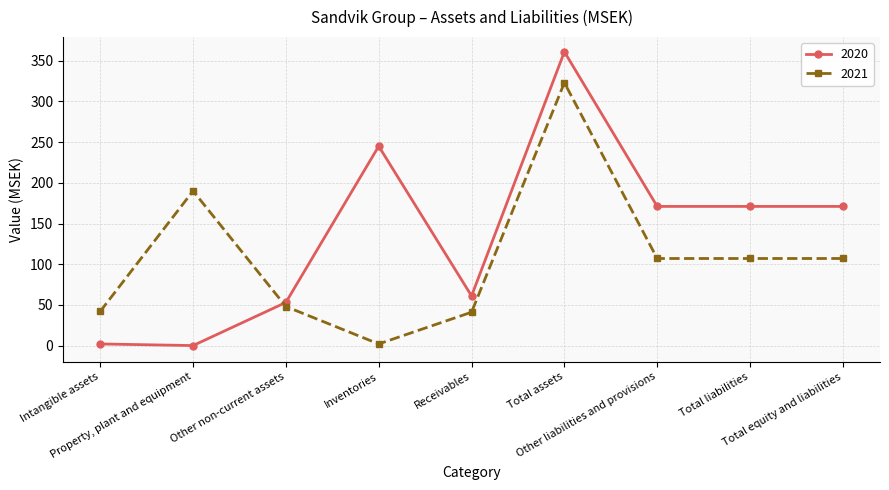

What is the difference between the second highest and second lowest values in the 2020 series?

243